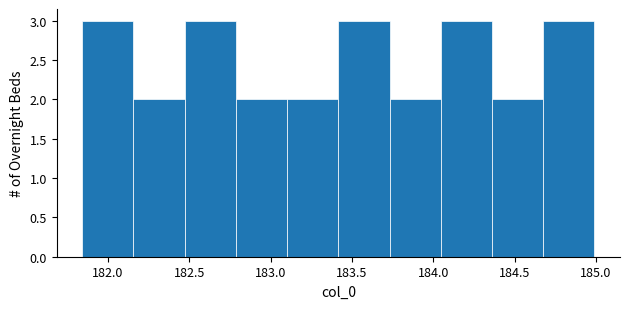

Reading left to right, list every bar in this chart as the range it spans on the x-axis followed by its height. Neither the bar edges nor the heights are printed on the chart, so give them approximately, as read against the axes.

181.85 to 182.15: 3
182.15 to 182.45: 2
182.45 to 182.80: 3
182.80 to 183.10: 2
183.10 to 183.40: 2
183.40 to 183.75: 3
183.75 to 184.05: 2
184.05 to 184.35: 3
184.35 to 184.70: 2
184.70 to 185.00: 3